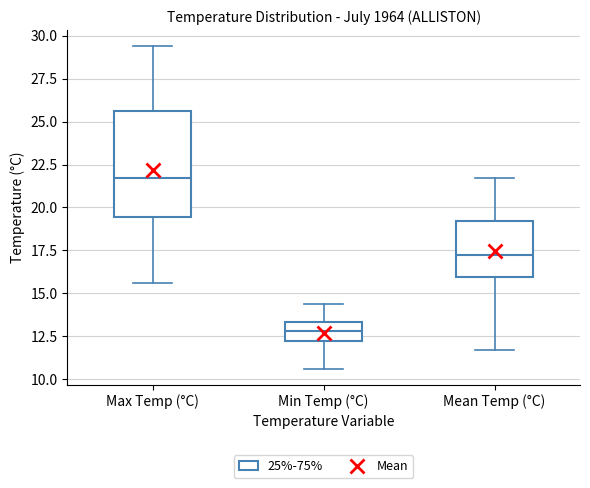

Where is the upper edge of the box for Min Temp (°C) on the y-axis? The values are not printed on the chart, so give them approximately, as read against the axis.

13.5